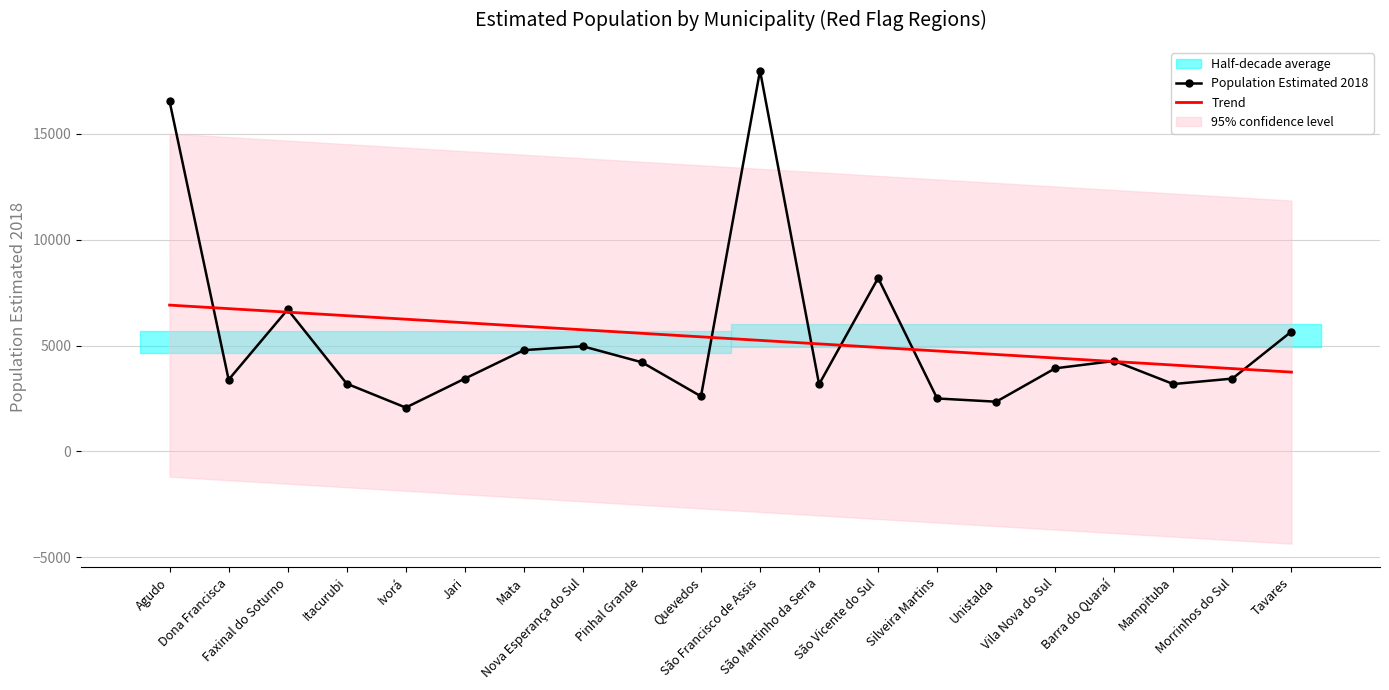

Rank the categories by Trend value from highest to lowest.

Agudo, Dona Francisca, Faxinal do Soturno, Itacurubi, Ivorá, Jari, Mata, Nova Esperança do Sul, Pinhal Grande, Quevedos, São Francisco de Assis, São Martinho da Serra, São Vicente do Sul, Silveira Martins, Unistalda, Vila Nova do Sul, Barra do Quaraí, Mampituba, Morrinhos do Sul, Tavares